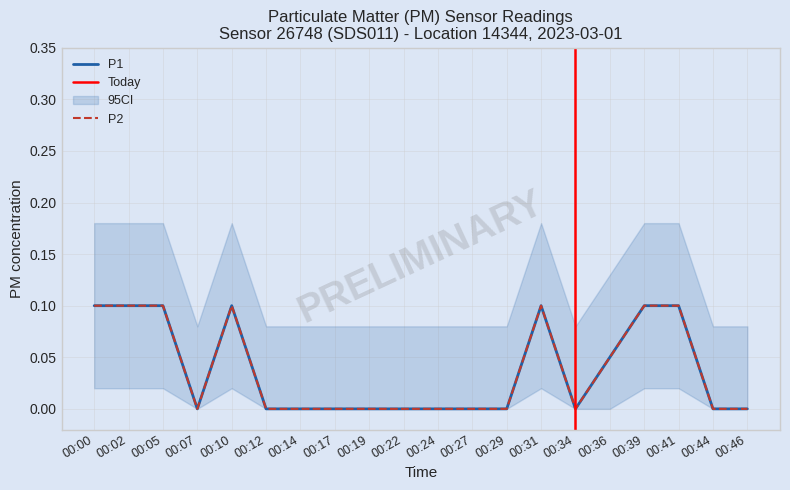

The value of P1 at 00:39 is 0.0. True or false?

False